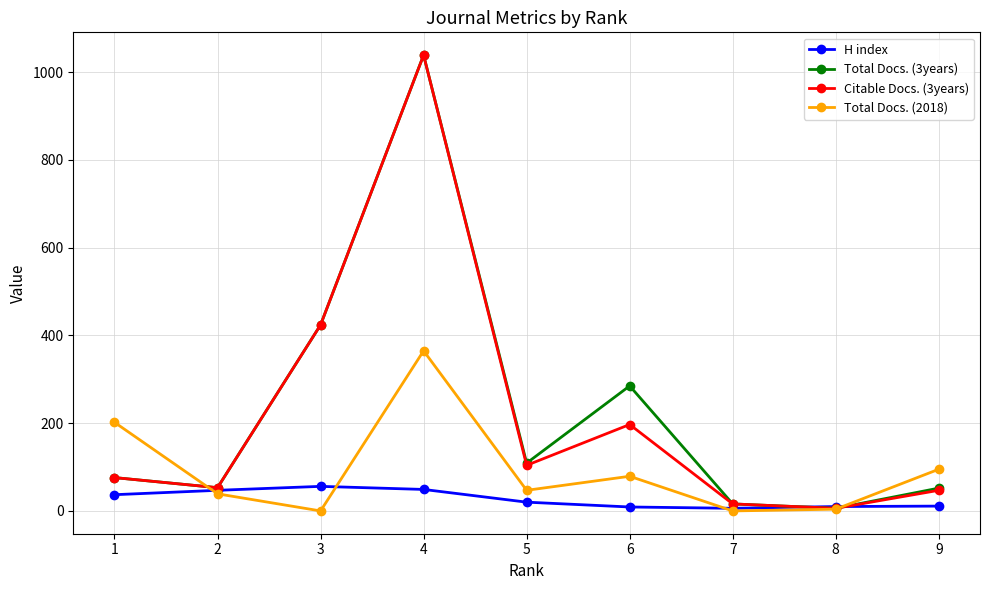

What is the sum of the Total Docs. (3years) values at 3 and 7?

440